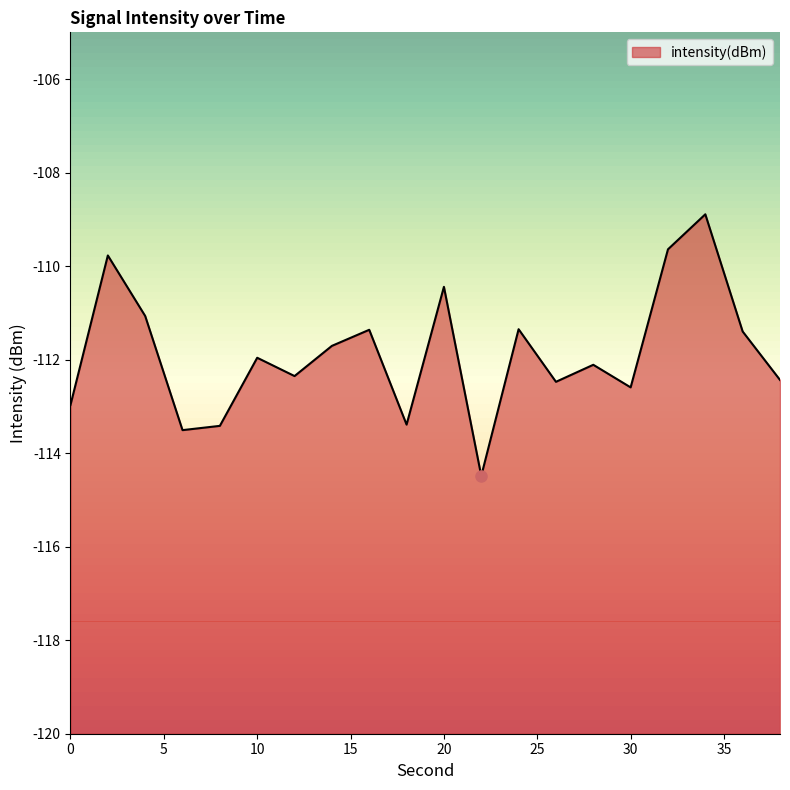

Where is the first local maximum?

2